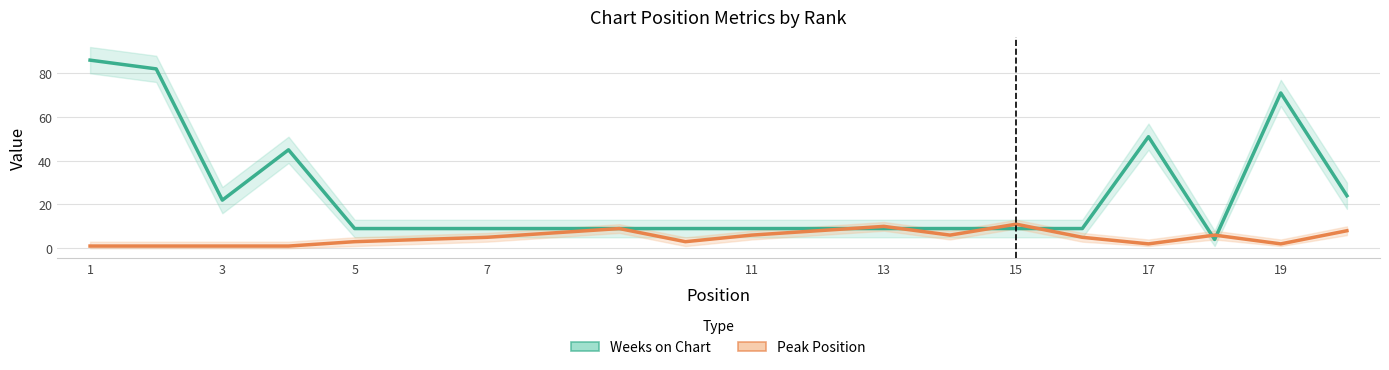

What is the average value of the Peak Position series?

5